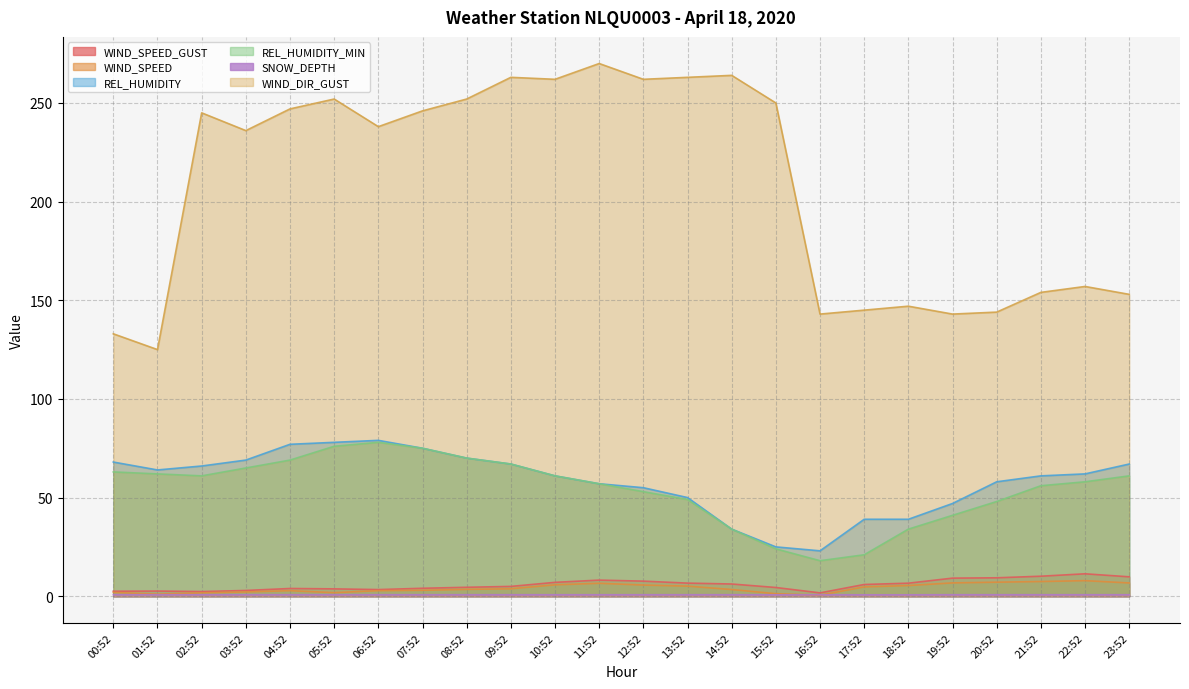

At 12:52, list the series in order from largest to smallest.

WIND_DIR_GUST, REL_HUMIDITY, REL_HUMIDITY_MIN, WIND_SPEED_GUST, WIND_SPEED, SNOW_DEPTH